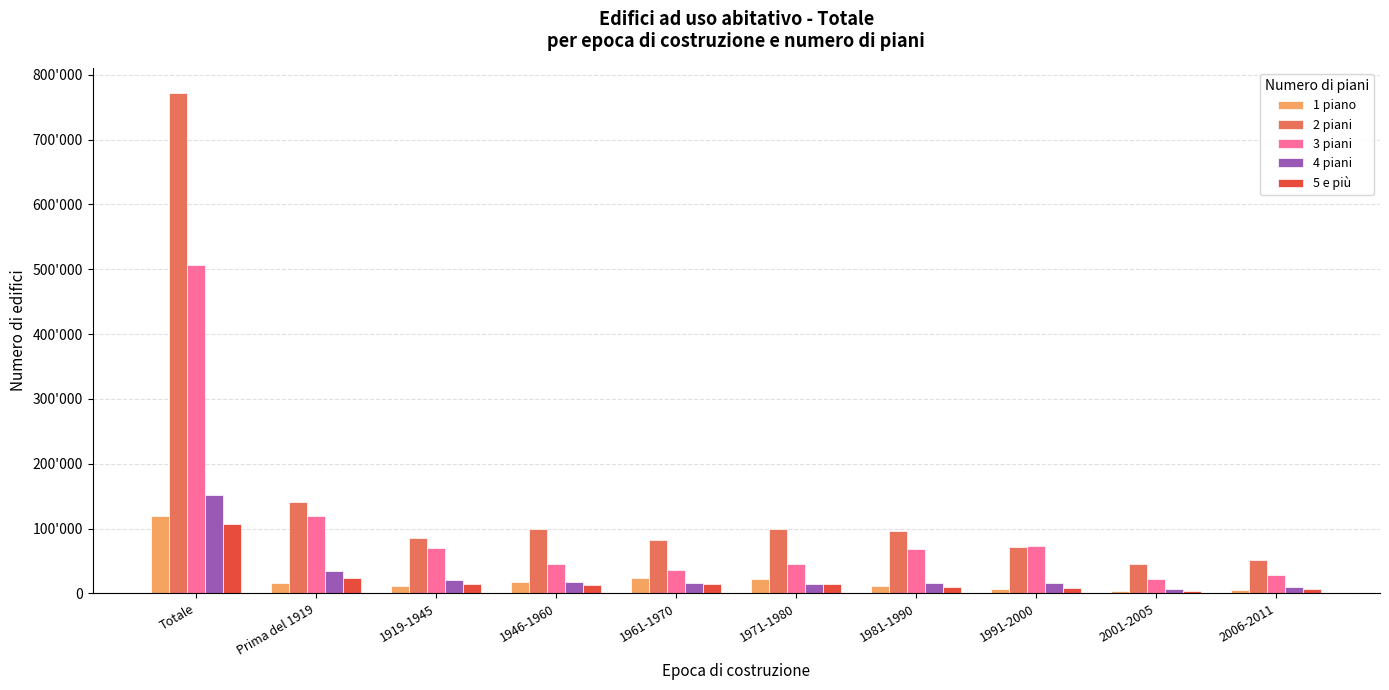

What is the difference between the 3 piani values at 1961-1970 and 2006-2011?

7737